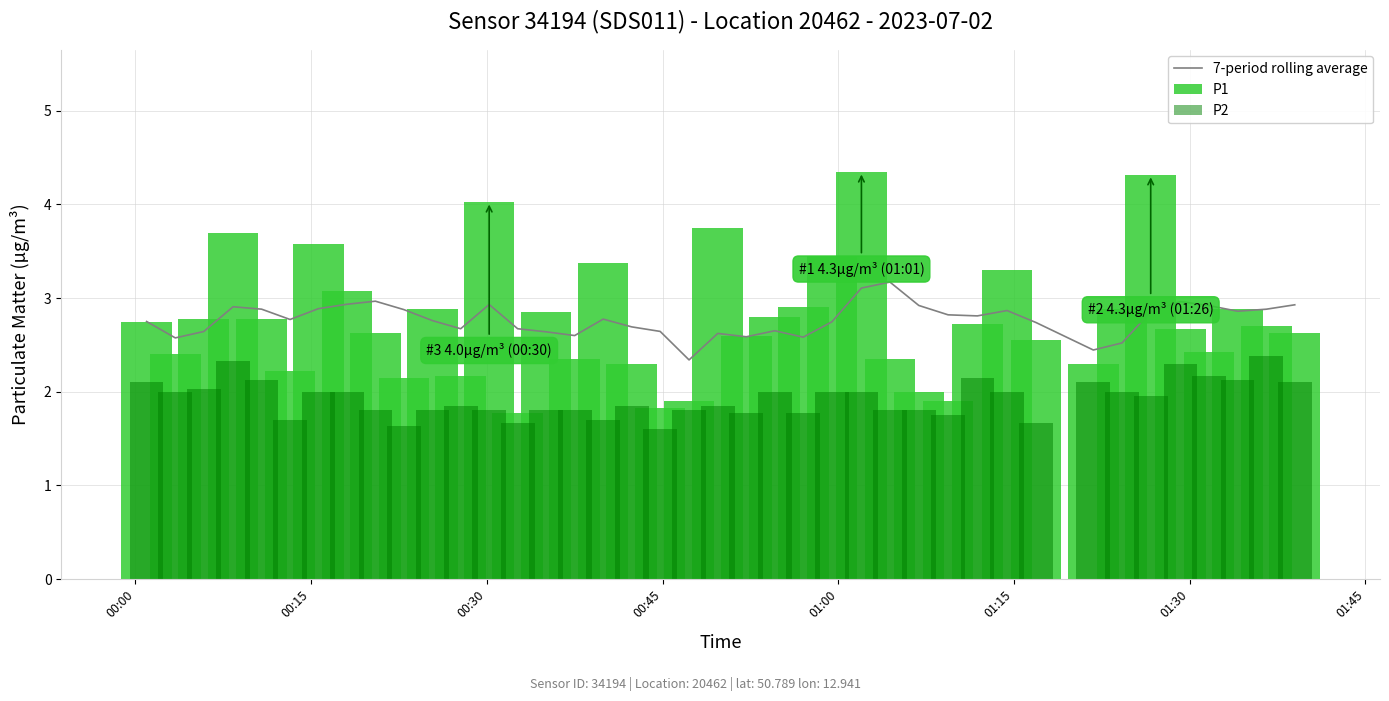

What is the maximum value for 7-period rolling average?

3.2